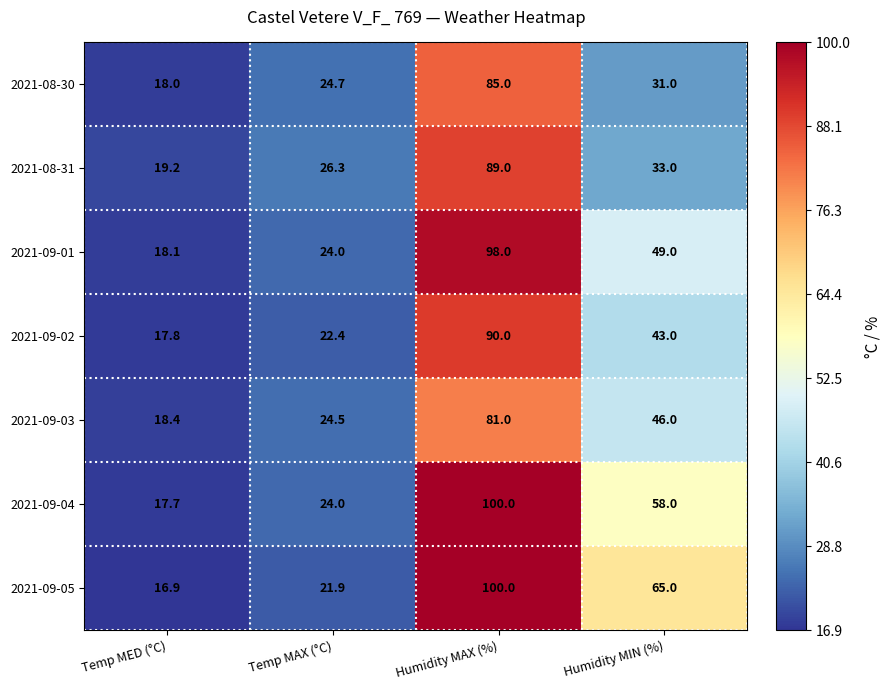

What is the difference between the 2021-08-31 values at Humidity MIN (%) and Temp MED (°C)?

13.8